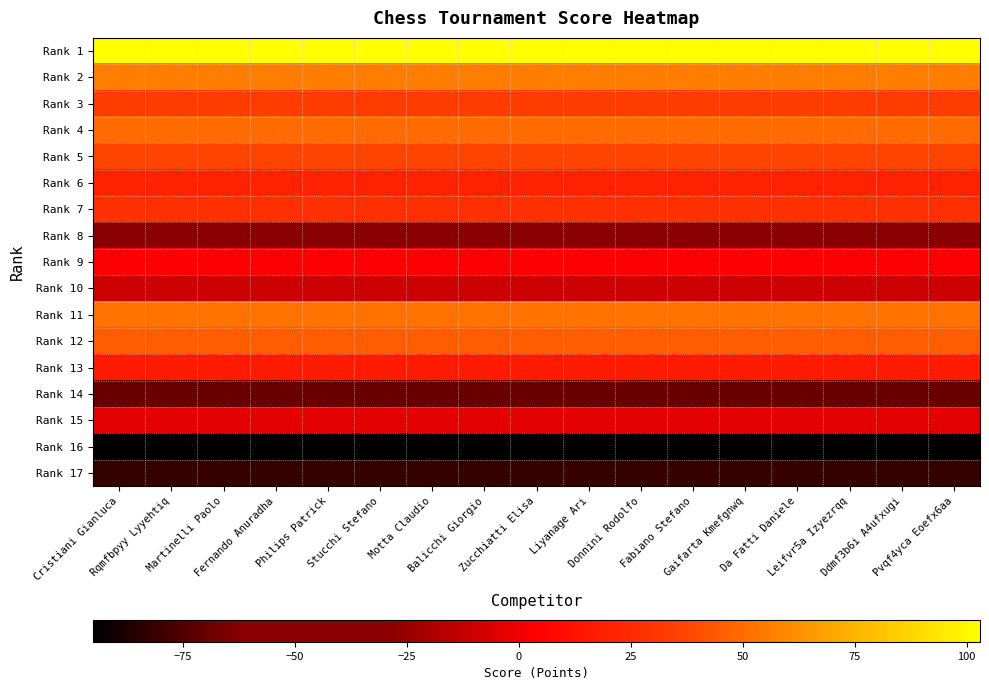

What is the minimum value shown in the chart?

-95